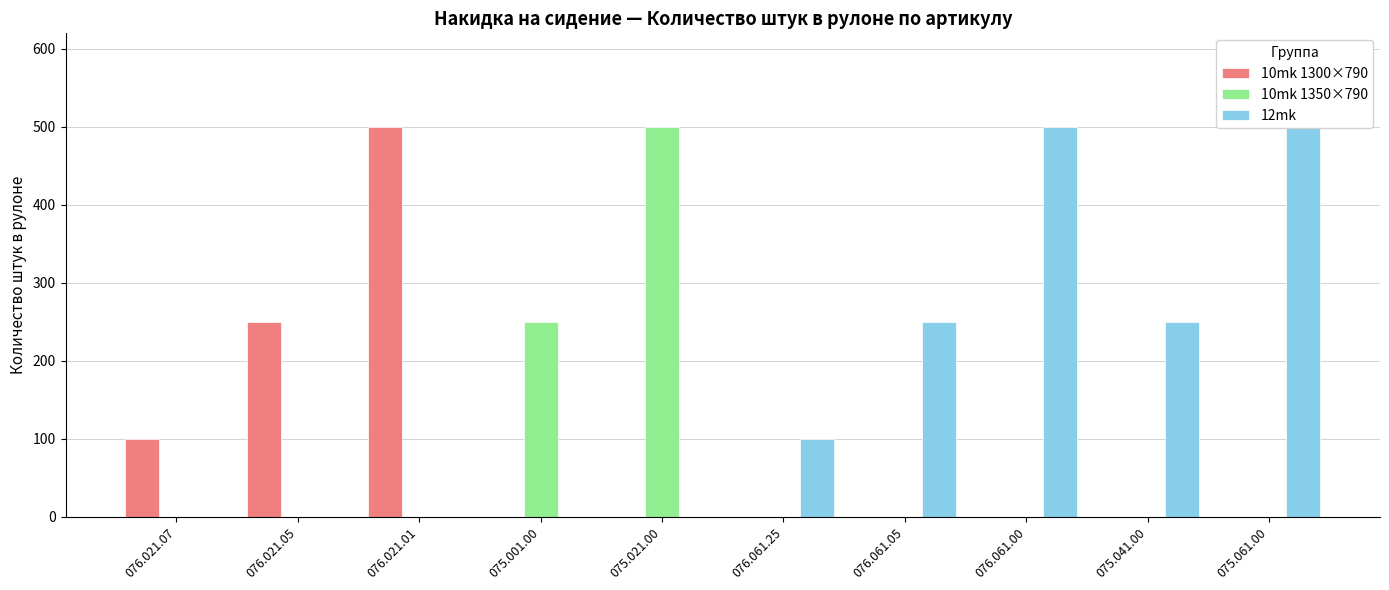

What is the label of the 7th bar from the left?

076.061.05